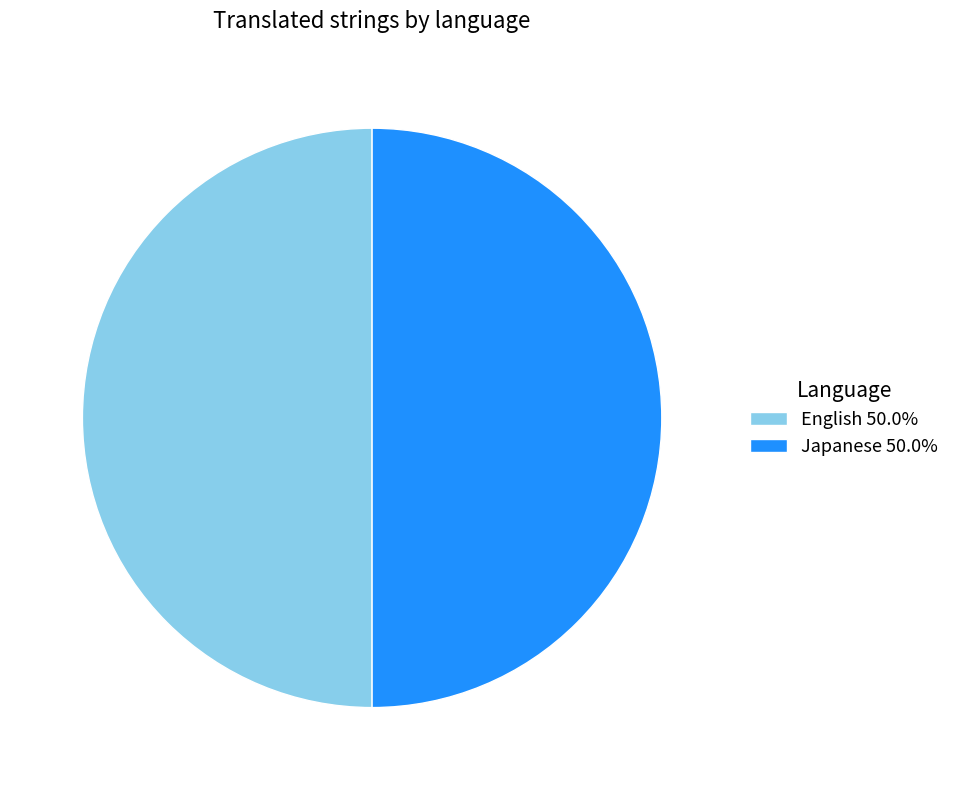

Approximately how many times larger is the value at English 50.0% compared to Japanese 50.0%?

1.0